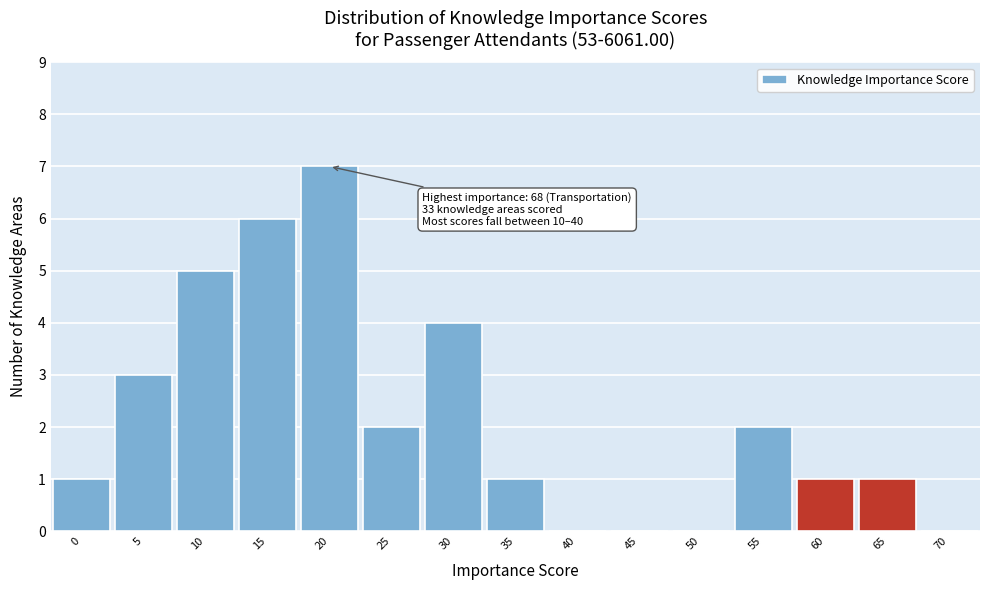

What is the change in value from 10 to 35?

-4